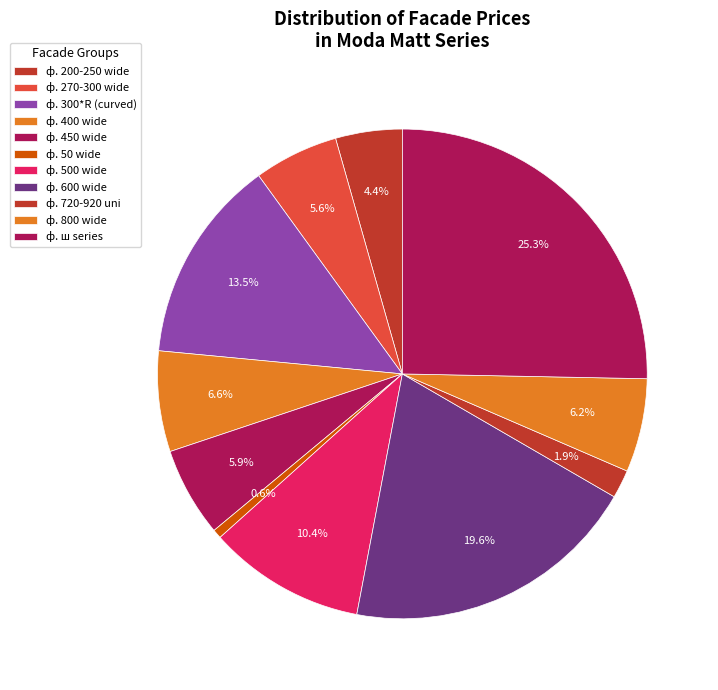

How many segments does this pie chart have?

11